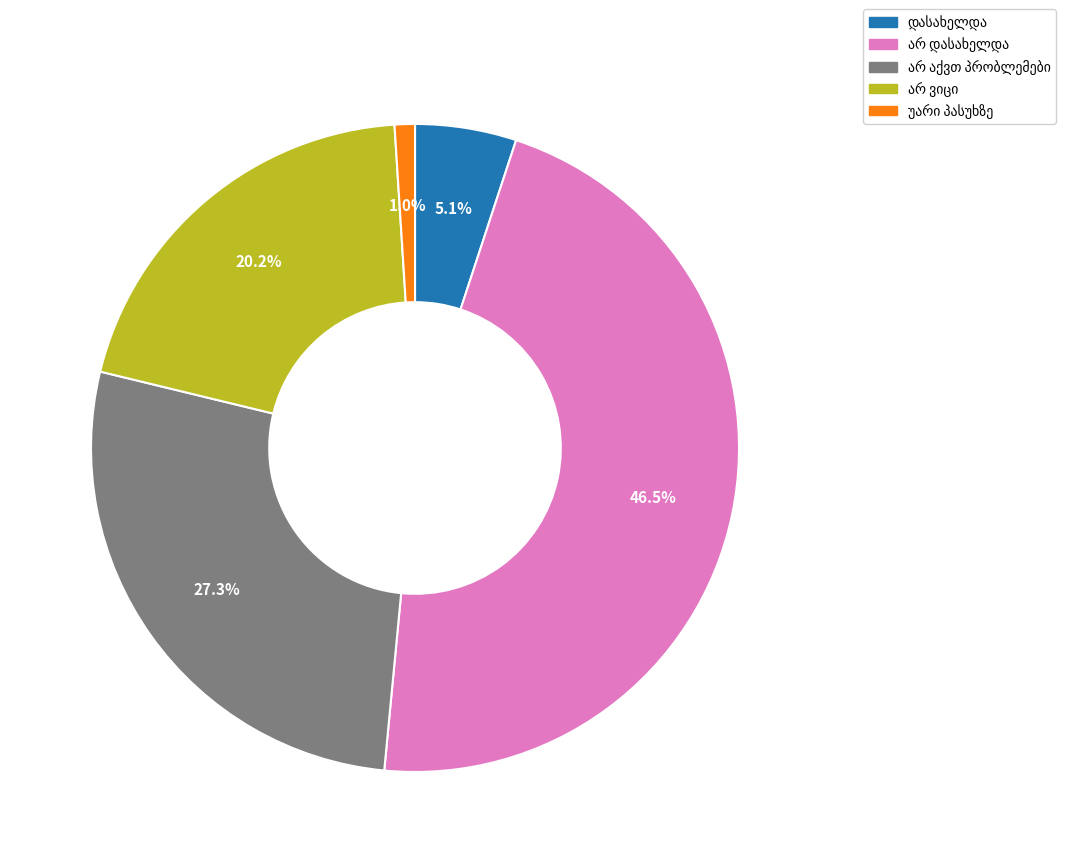

Does any single category account for the majority?

No